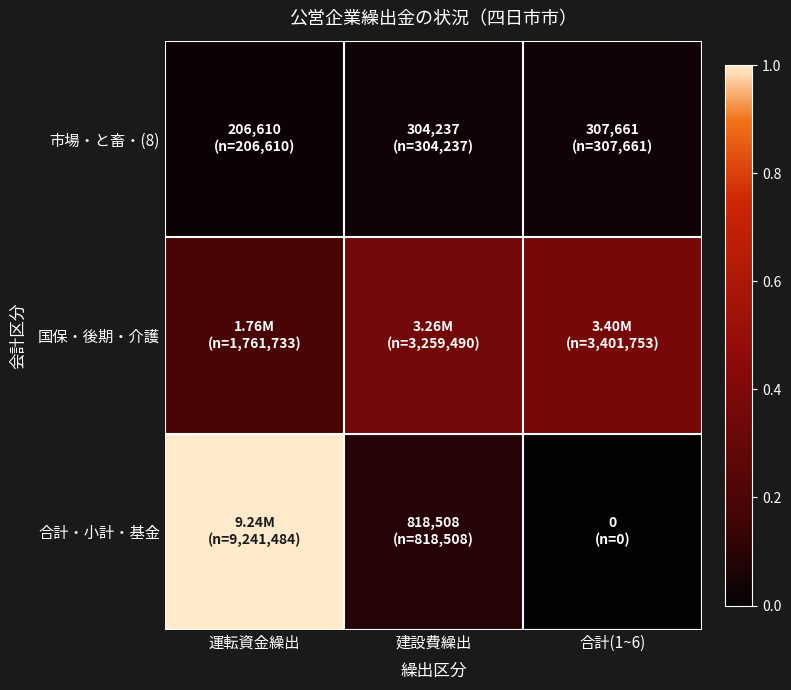

Rank the series by their maximum value, from lowest to highest.

市場・と畜・(8), 国保・後期・介護, 合計・小計・基金